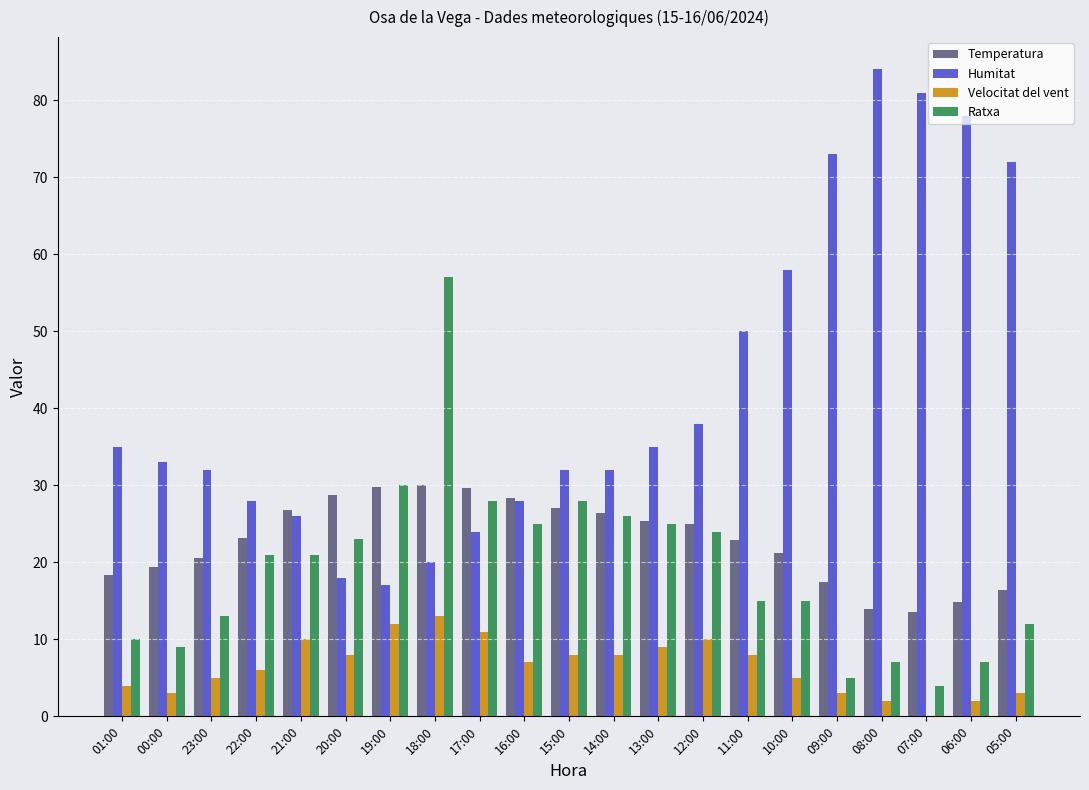

Is it true that Velocitat del vent equals 10.0 at 12:00?

True